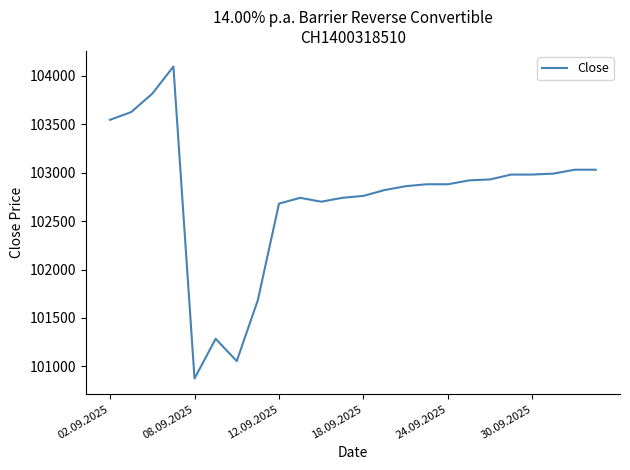

What is the difference between the maximum and minimum values?

3220